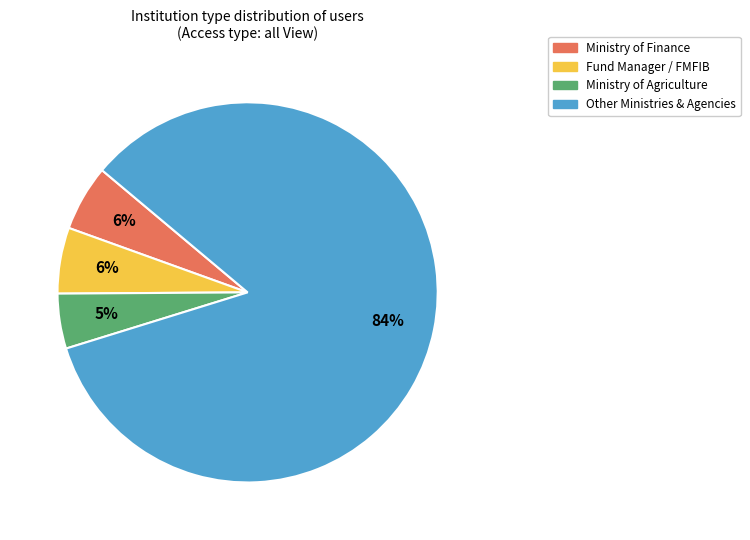

Which has a higher value, Fund Manager / FMFIB or Other Ministries & Agencies?

Other Ministries & Agencies